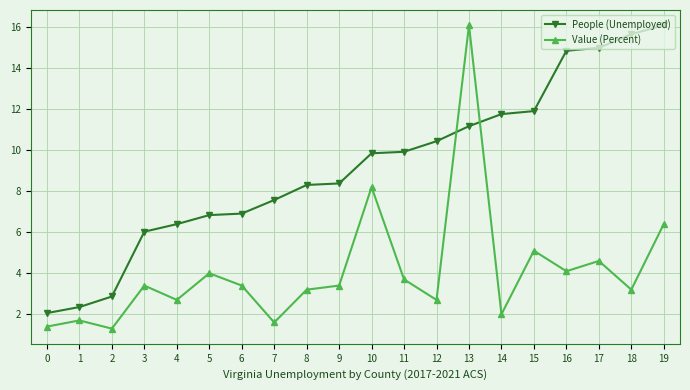

Read the People (Unemployed) value at 7.

7.6